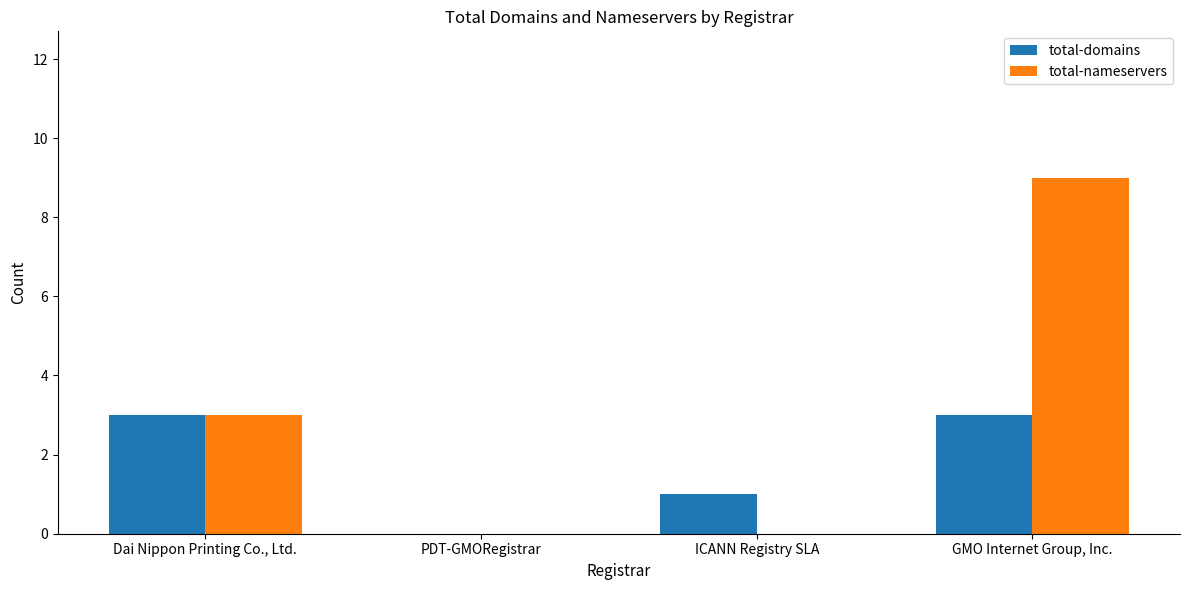

At which category is the sum across all series the highest?

GMO Internet Group, Inc.